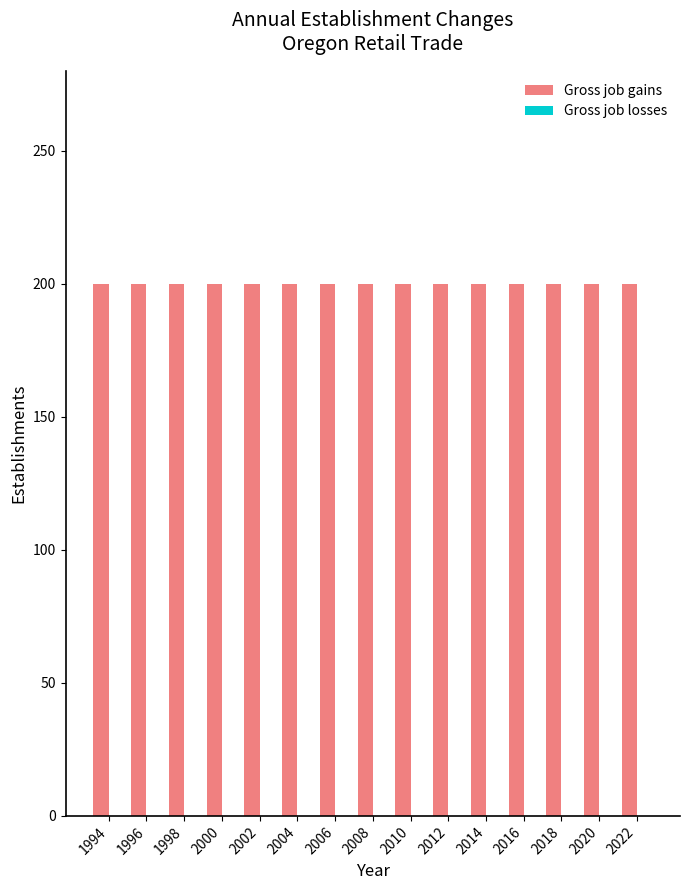

What is the maximum value shown in the chart?

200